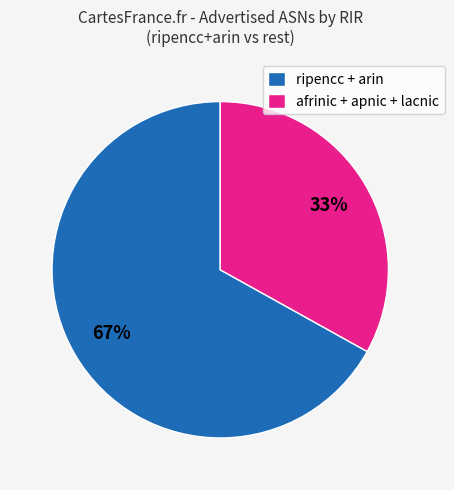

What percentage is the ripencc + arin slice, to the nearest percent?

67%